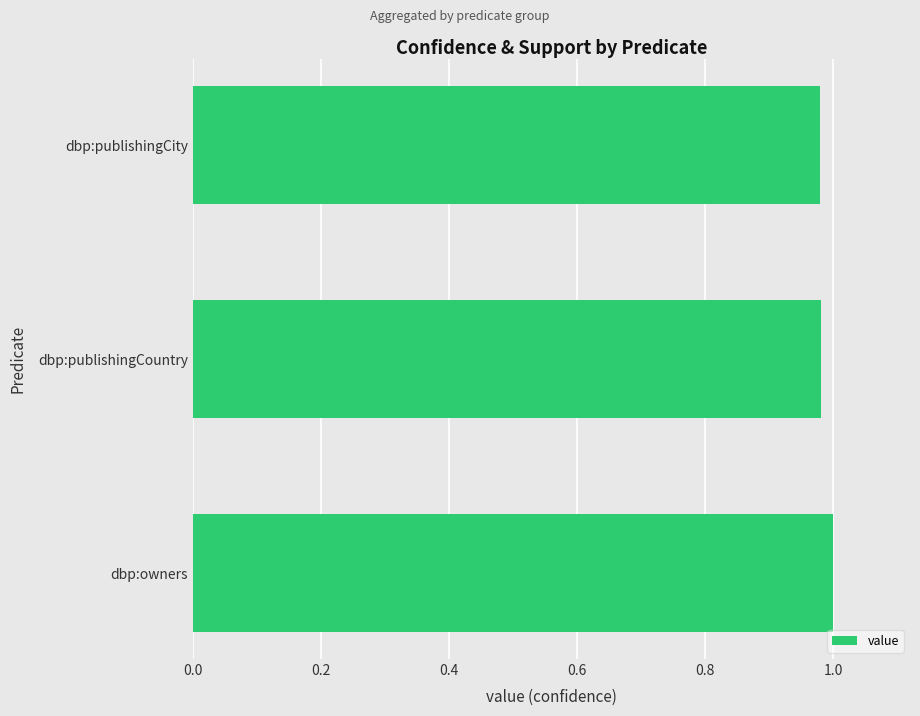

The value at dbp:publishingCountry is 1.0. True or false?

True